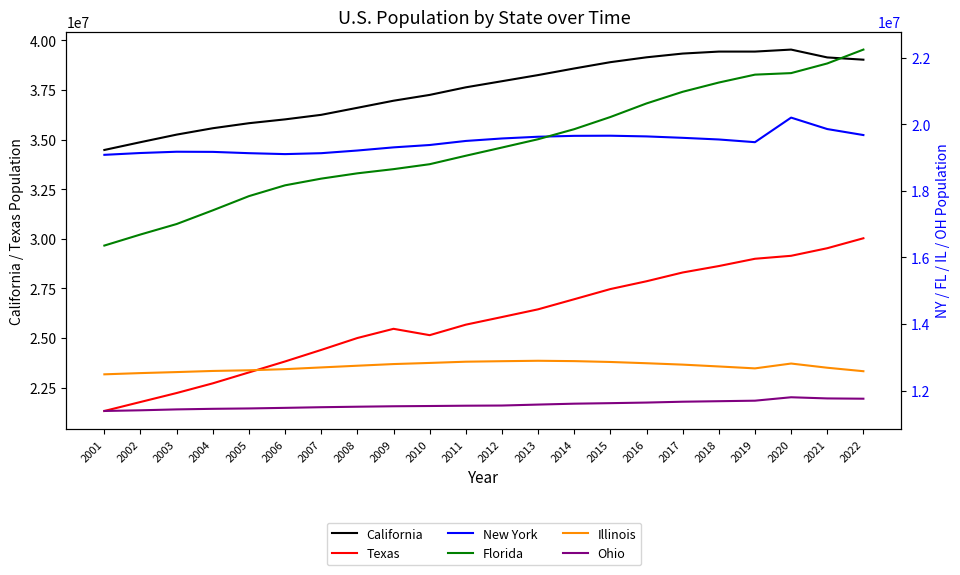

Which label corresponds to the smallest value in the chart?

2001